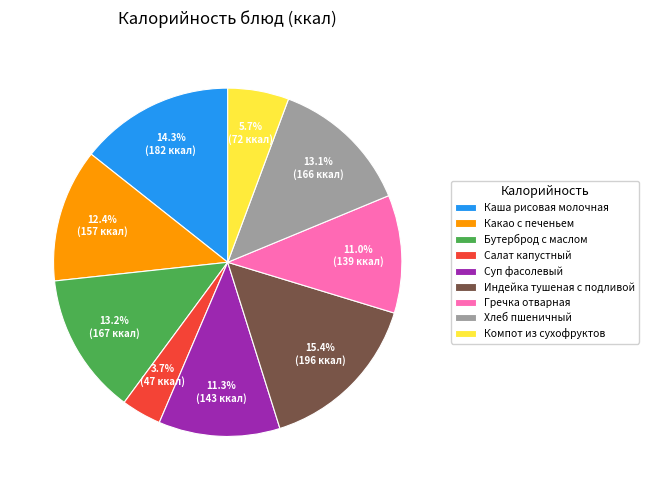

How many slices are in this pie chart?

9